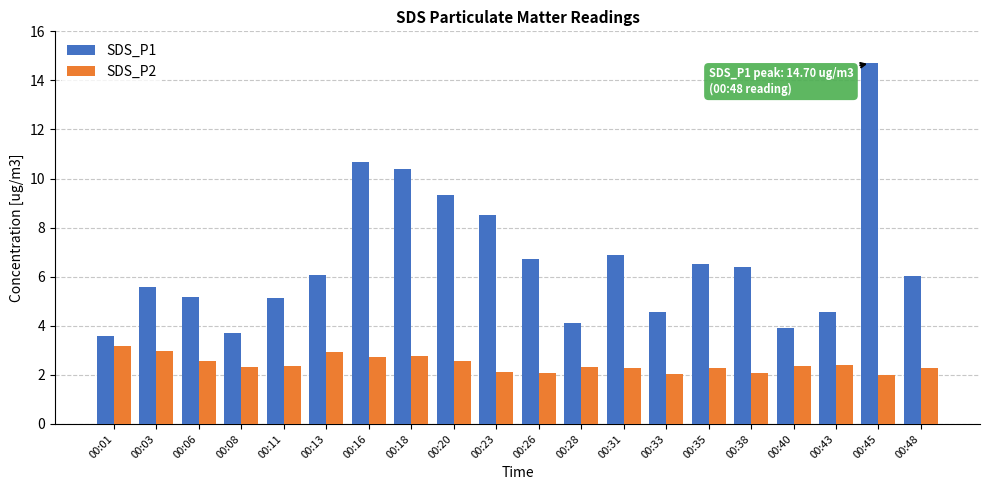

The value of SDS_P1 at 00:45 is 6.2. True or false?

False